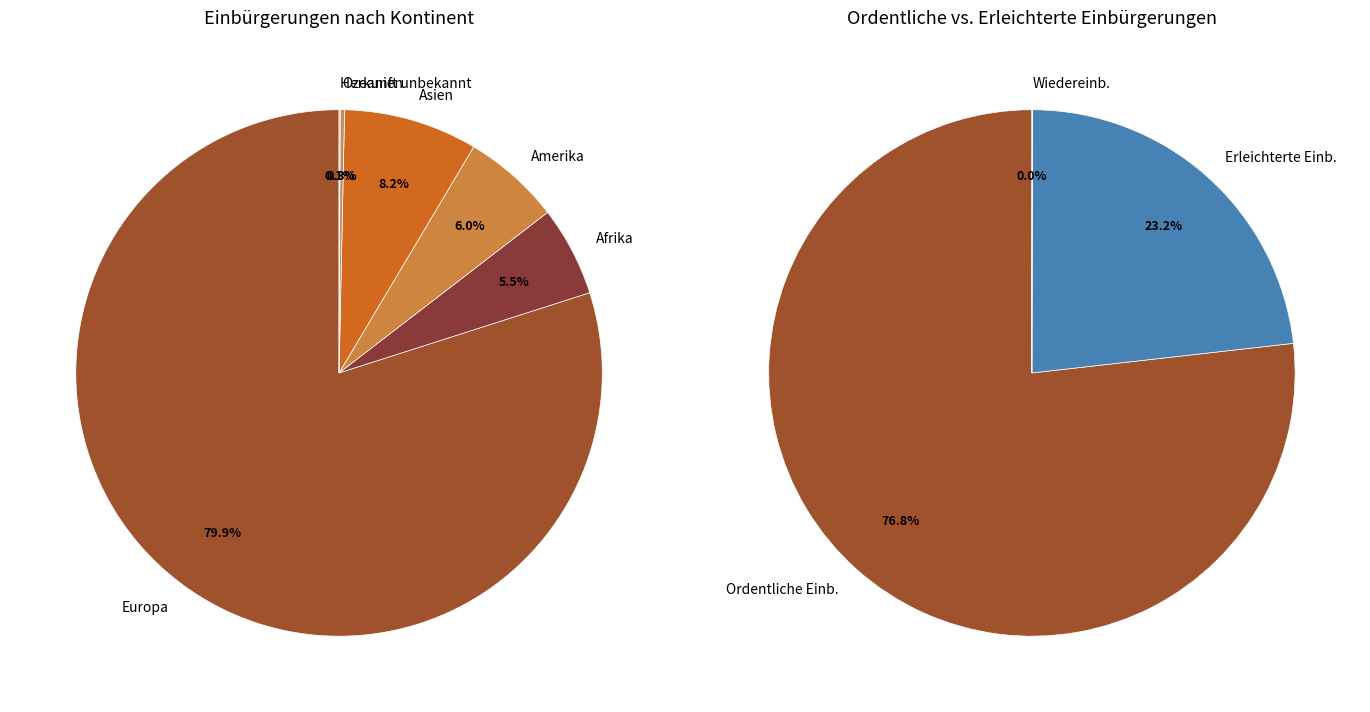

Do Herkunft unbekannt and Afrika together represent more than half of the pie?

No